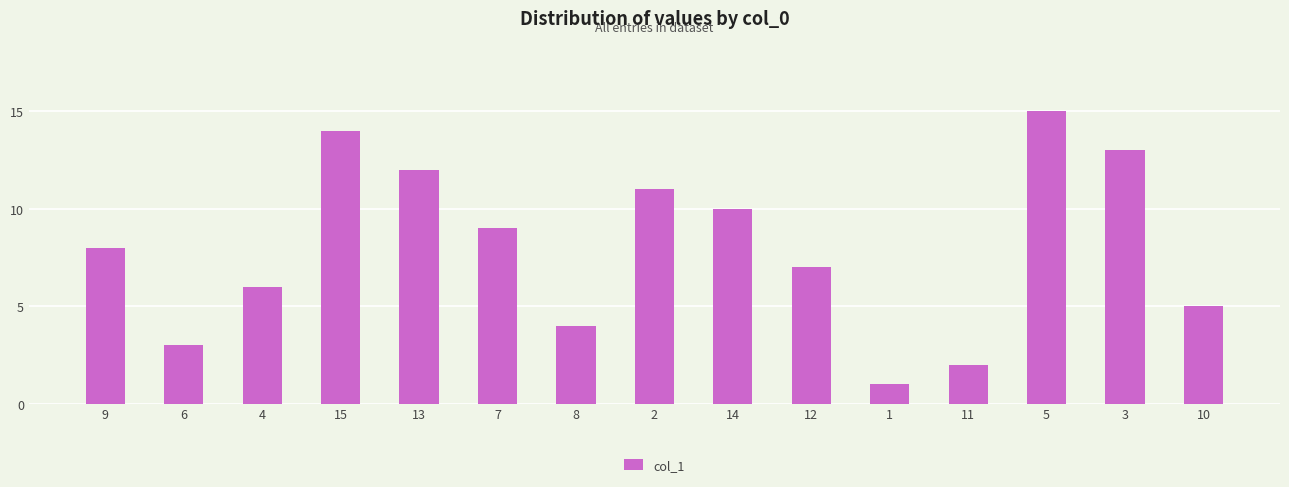

What position from the right is 10?

1